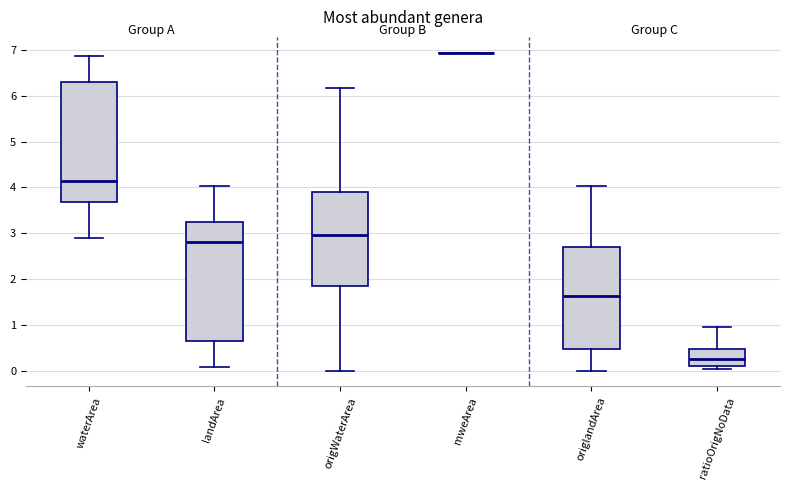

Reading left to right, read every box against the y-axis: the position of its median line, the range the box covers, and the ends of its whiskers. The values are not printed on the chart, so give them approximately, as read against the axis.

waterArea: median 4.1, box 3.7 to 6.3, whiskers 2.9 to 6.9
landArea: median 2.8, box 0.6 to 3.3, whiskers 0.1 to 4.0
origWaterArea: median 3.0, box 1.8 to 3.9, whiskers 0.0 to 6.2
mweArea: box collapsed to a line at 6.9, whiskers 6.9 to 6.9
origlandArea: median 1.6, box 0.5 to 2.7, whiskers 0.0 to 4.0
ratioOrigNoData: median 0.2, box 0.1 to 0.5, whiskers 0.0 to 1.0